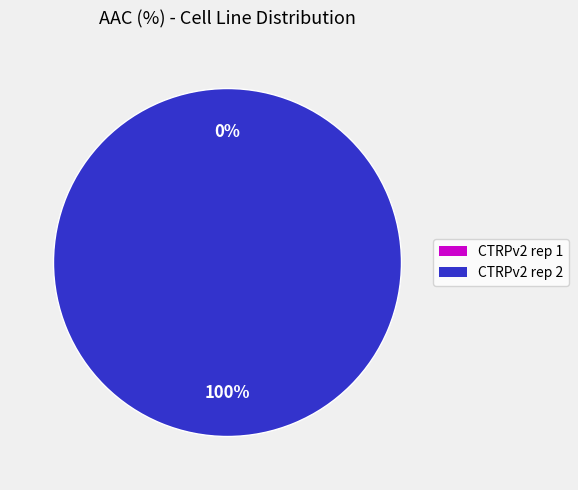

Rank the categories by value from lowest to highest.

CTRPv2 rep 1, CTRPv2 rep 2